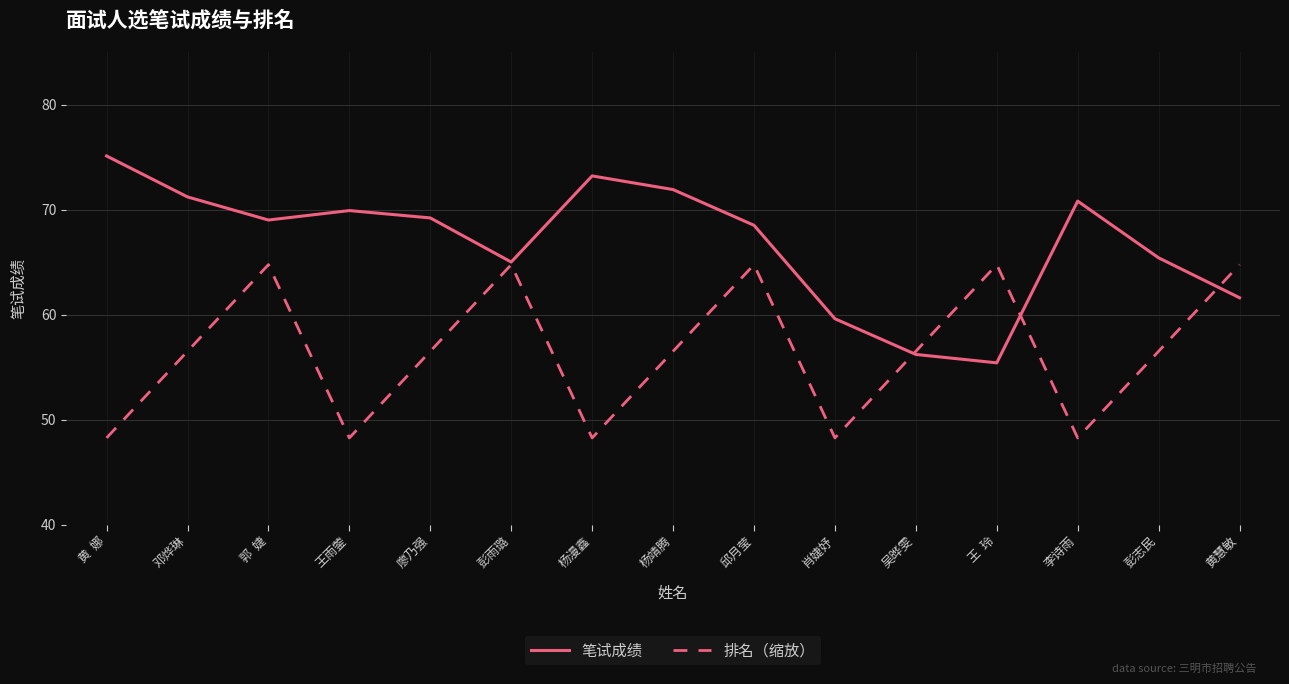

Which series changed the most between 邱月莹 and 吴晔雯?

笔试成绩